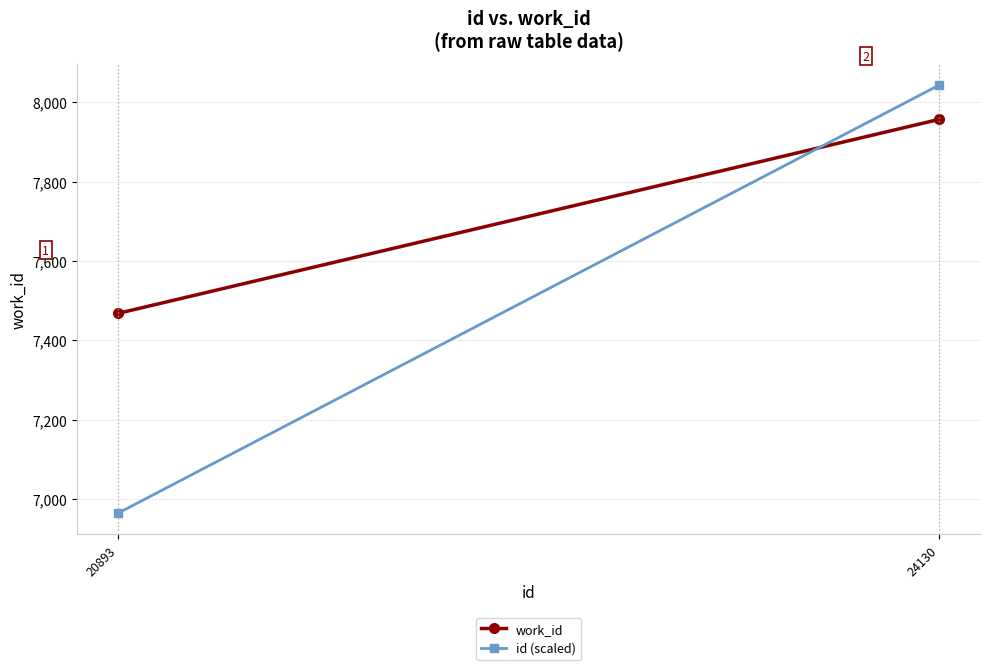

What is the sum of all work_id values?

15425.0